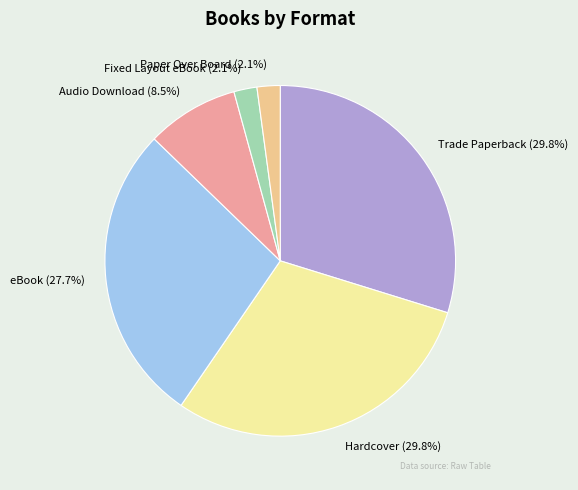

Is there any slice that represents more than half of the pie?

No